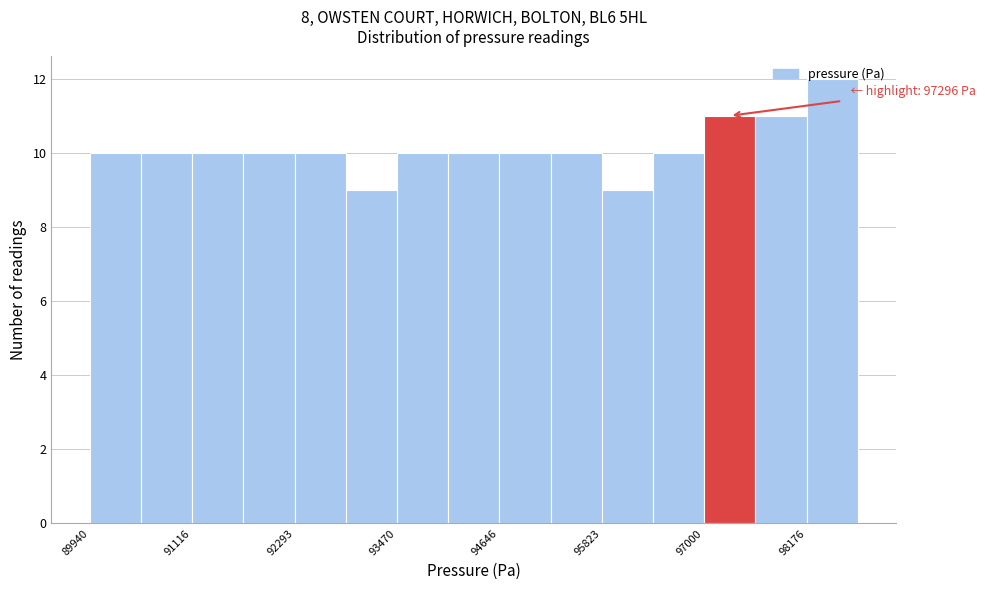

Around what value on the x-axis is the tallest bar? Give the approximate position of its centre, as read against the axis.

98400